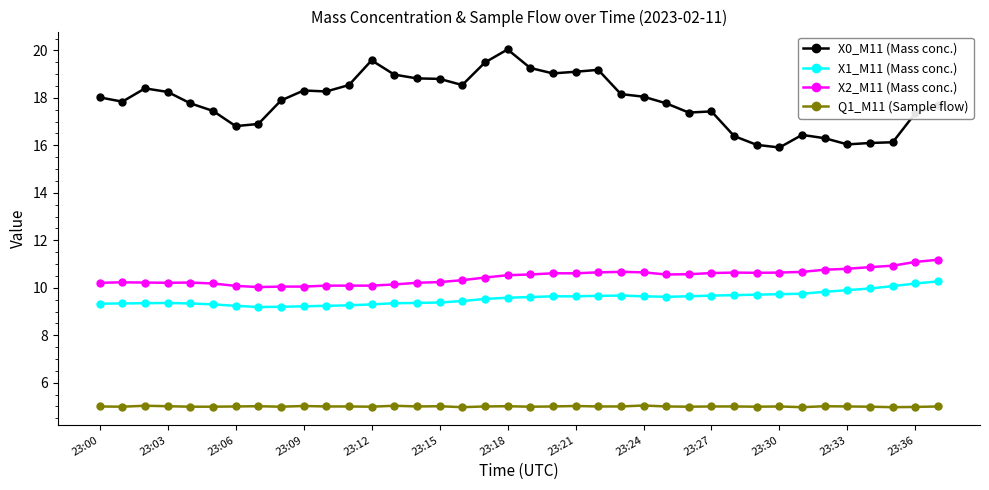

List the series in order of their peak value, highest first.

X0_M11 (Mass conc.), X2_M11 (Mass conc.), X1_M11 (Mass conc.), Q1_M11 (Sample flow)